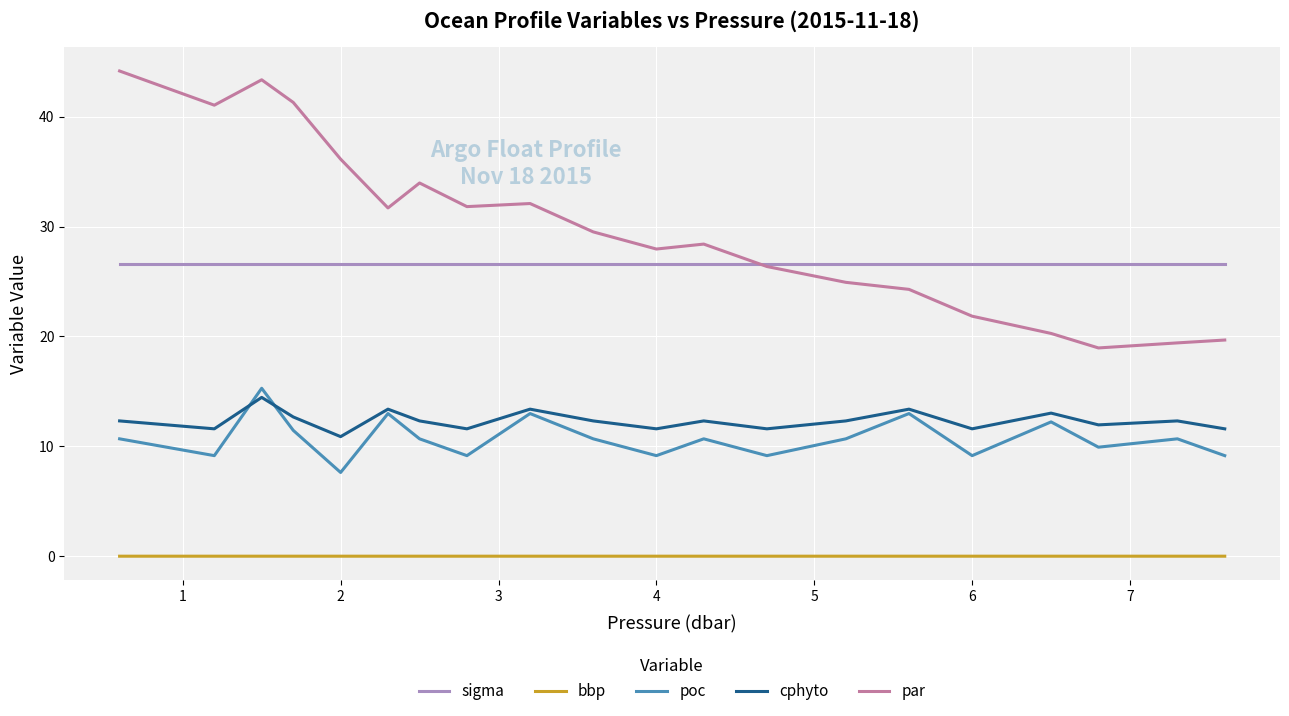

What is the maximum value for sigma?

26.6